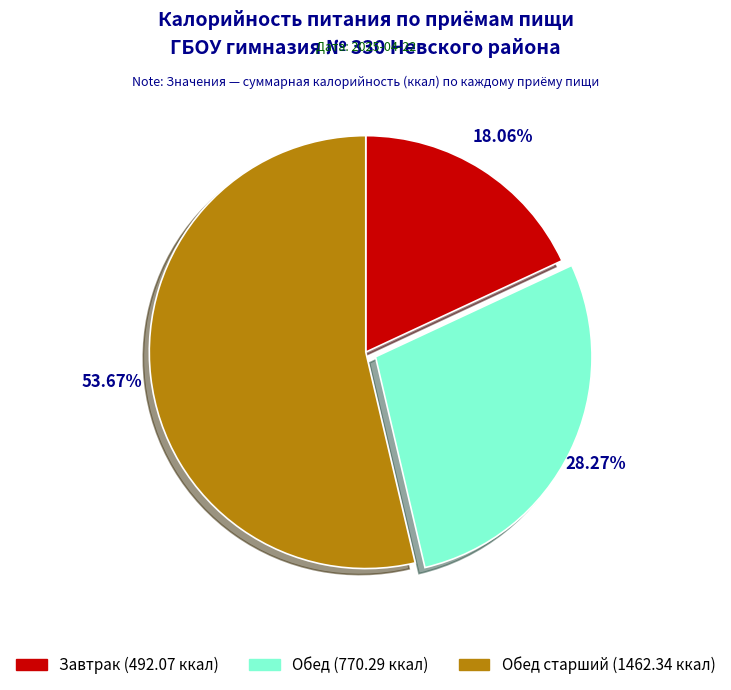

Is there any slice that represents more than half of the pie?

Yes